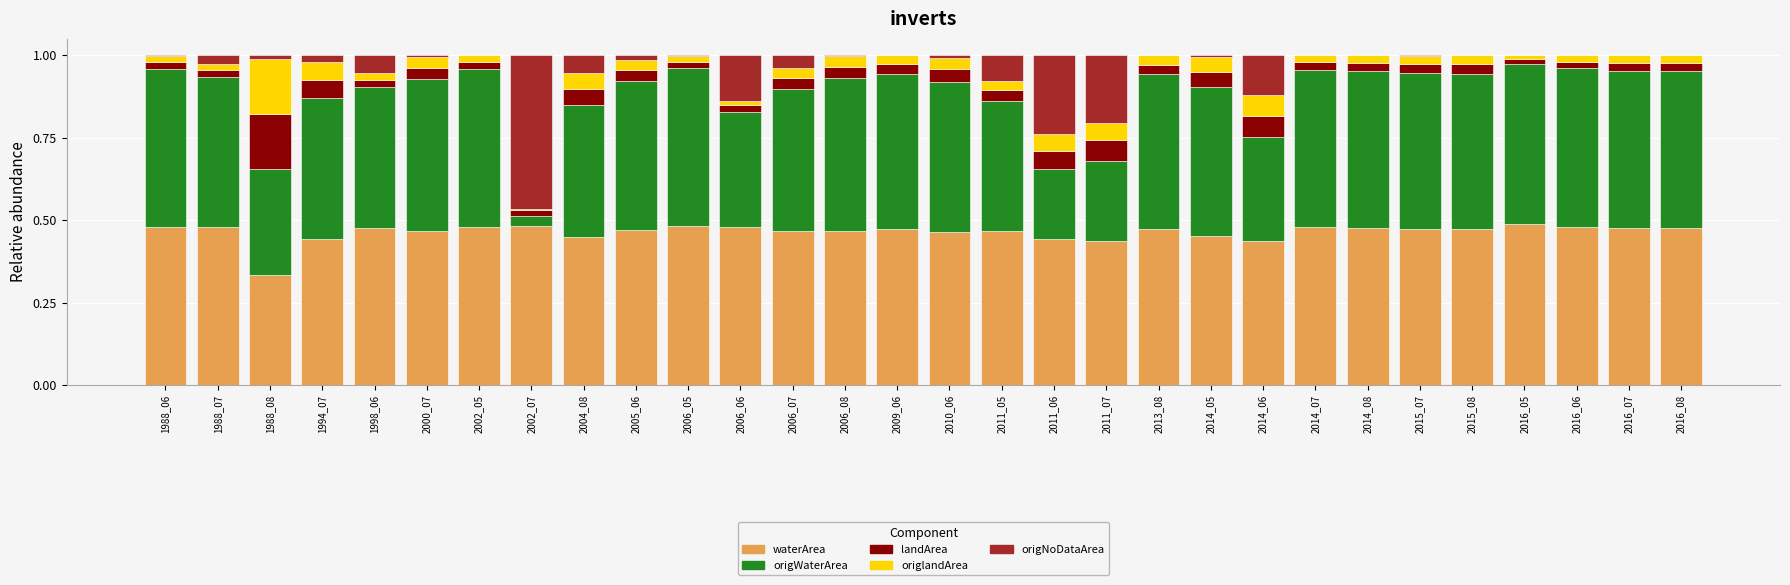

What is the sum of all waterArea values?

13.9